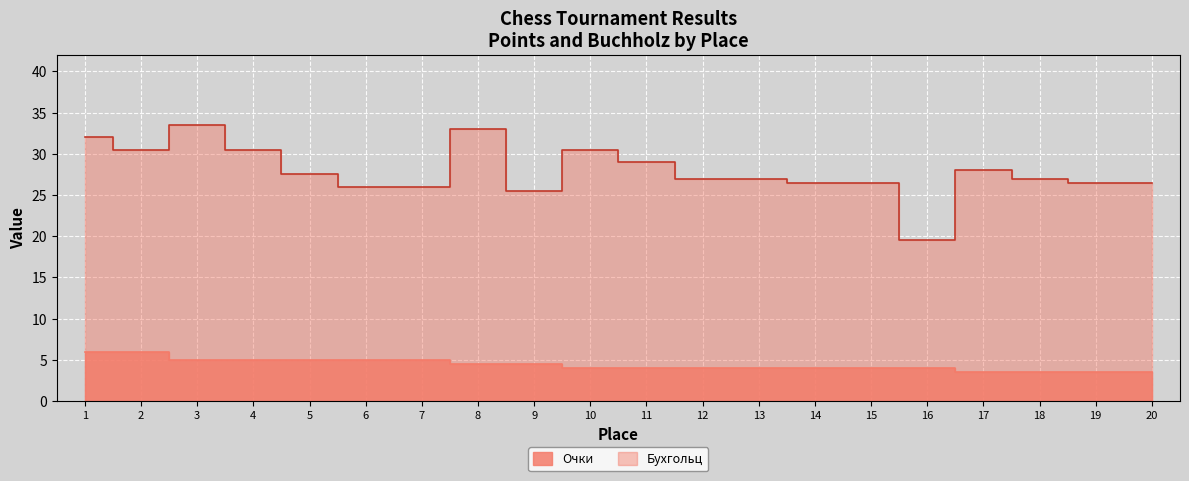

The Бухгольц series shows 33.0 at 8. True or false?

True